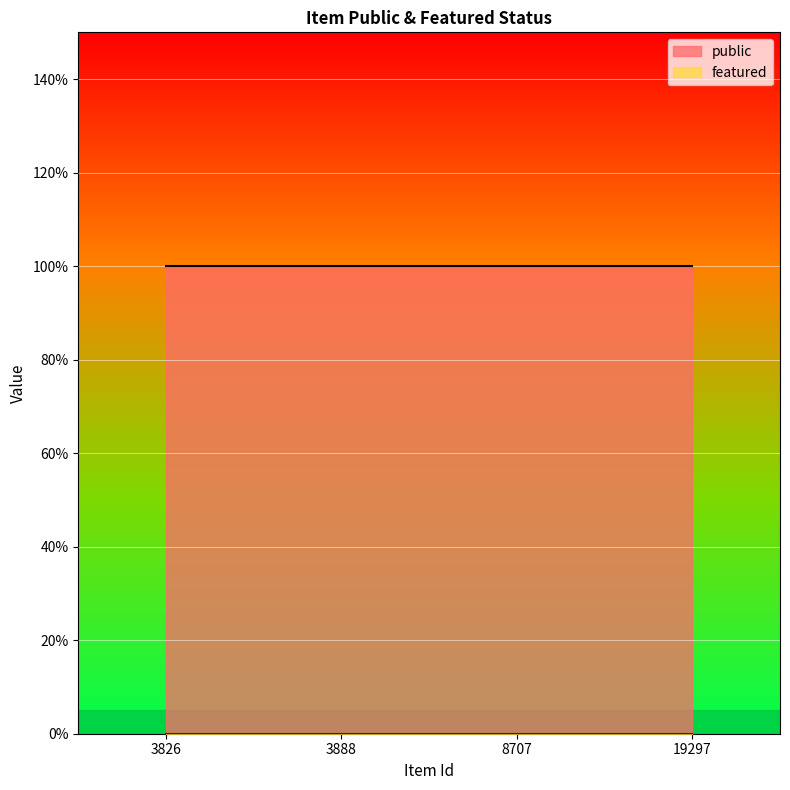

At 8707, list the series in order from smallest to largest.

featured, public